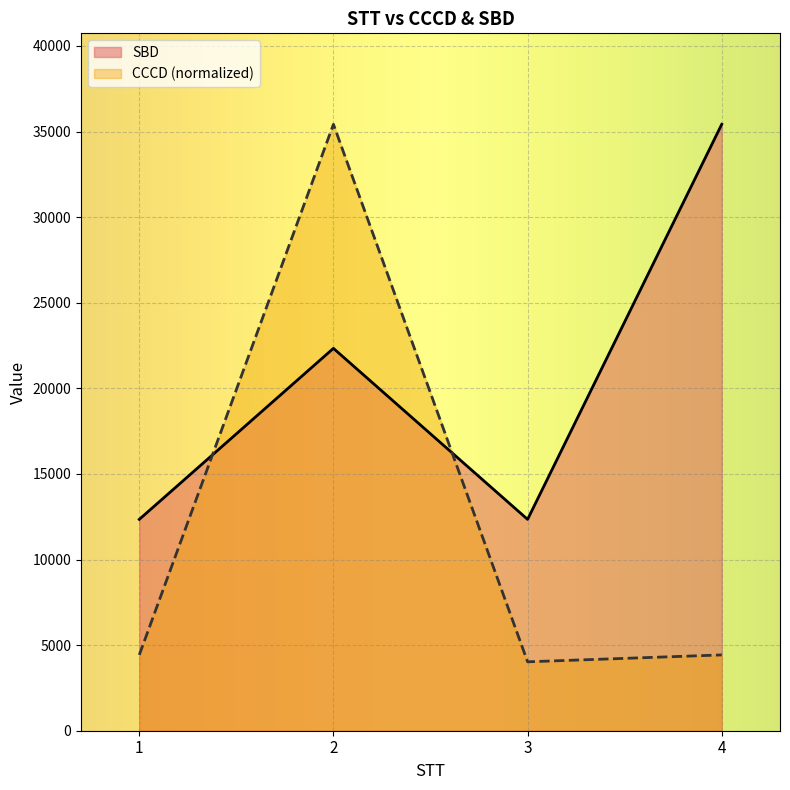

True or false: CCCD has a value of 4427.6 at 1.

True